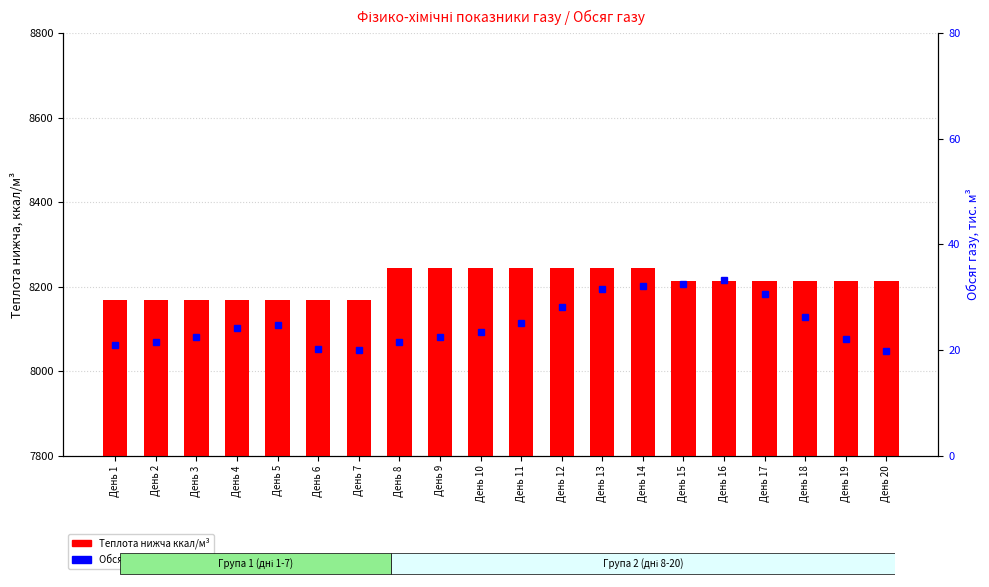

At which category does the chart reach its peak across all series?

День 8